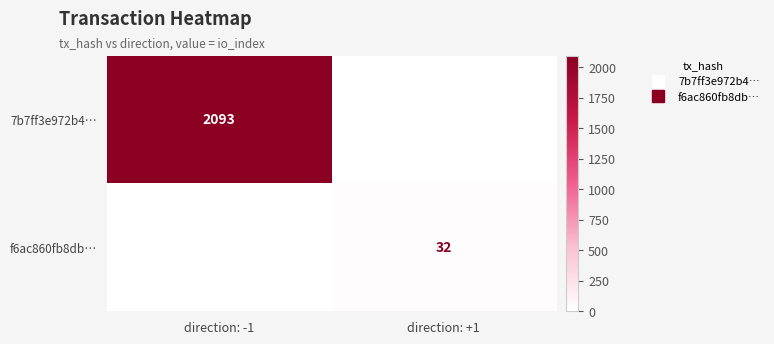

What is the difference between the maximum and minimum values in the f6ac860fb8db… series?

32